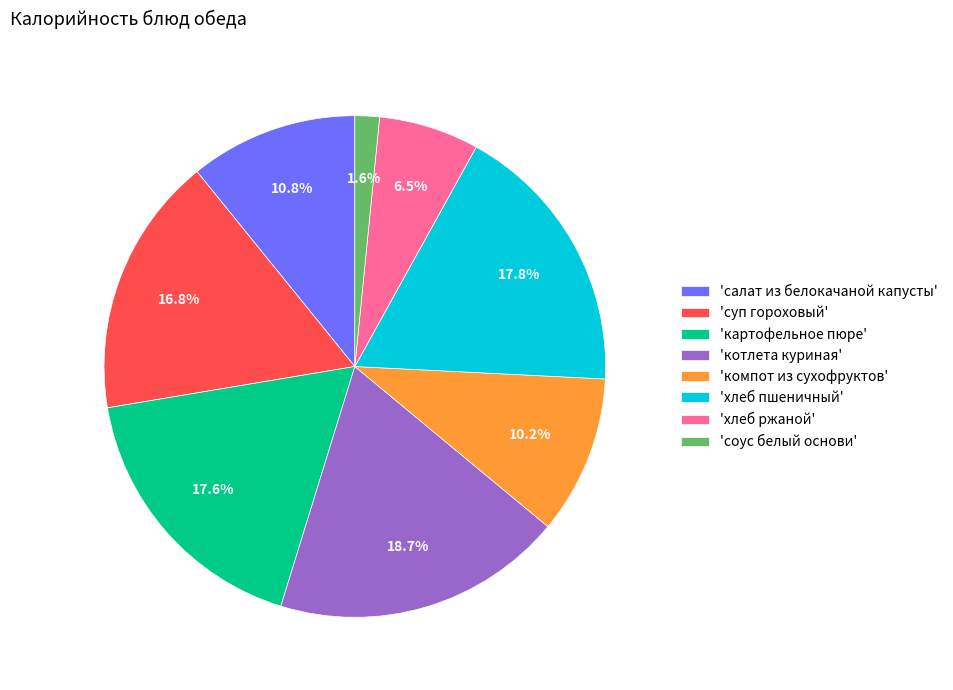

Which has a higher value, 'компот из сухофруктов' or 'соус белый основи'?

'компот из сухофруктов'